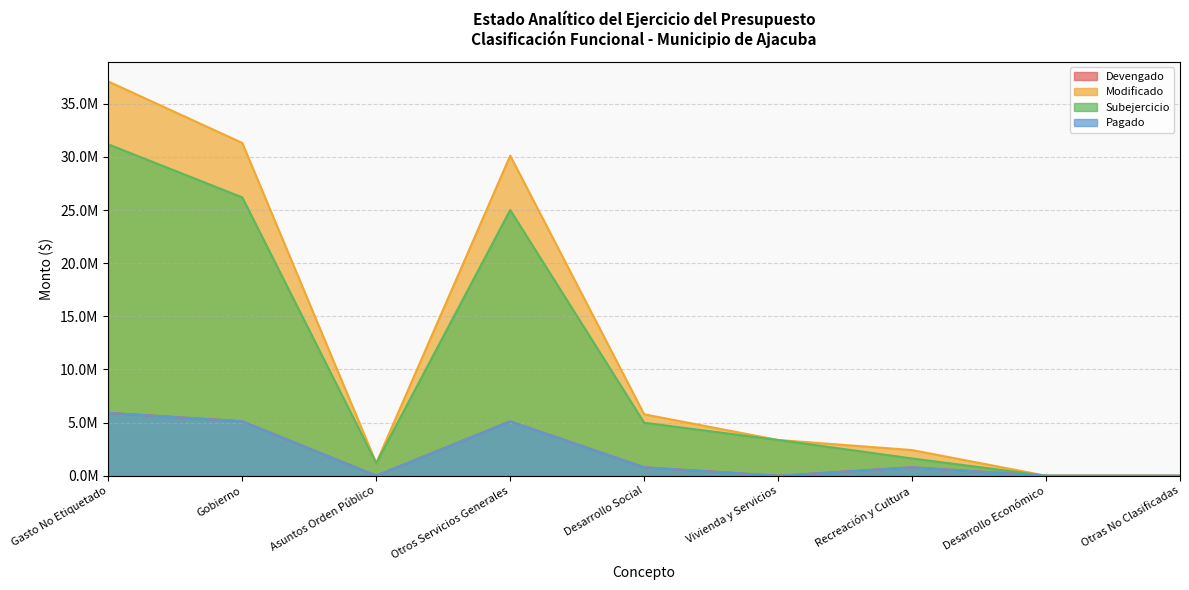

Reading left to right, extract all data points from this chart.

Devengado: Gasto No Etiquetado=5915492.8	Gobierno=5123126.3	Asuntos Orden Público=7523.4	Otros Servicios Generales=5115602.9	Desarrollo Social=792366.5	Vivienda y Servicios=1100.0	Recreación y Cultura=791266.5	Desarrollo Económico=0.0	Otras No Clasificadas=0.0
Modificado: Gasto No Etiquetado=37105976.0	Gobierno=31323089.4	Asuntos Orden Público=1194402.0	Otros Servicios Generales=30128687.4	Desarrollo Social=5782886.6	Vivienda y Servicios=3365469.6	Recreación y Cultura=2417417.0	Desarrollo Económico=0.0	Otras No Clasificadas=0.0
Subejercicio: Gasto No Etiquetado=31190483.1	Gobierno=26199963.1	Asuntos Orden Público=1186878.6	Otros Servicios Generales=25013084.5	Desarrollo Social=4990520.0	Vivienda y Servicios=3364369.6	Recreación y Cultura=1626150.5	Desarrollo Económico=0.0	Otras No Clasificadas=0.0
Pagado: Gasto No Etiquetado=5915492.8	Gobierno=5123126.3	Asuntos Orden Público=7523.4	Otros Servicios Generales=5115602.9	Desarrollo Social=792366.5	Vivienda y Servicios=1100.0	Recreación y Cultura=791266.5	Desarrollo Económico=0.0	Otras No Clasificadas=0.0